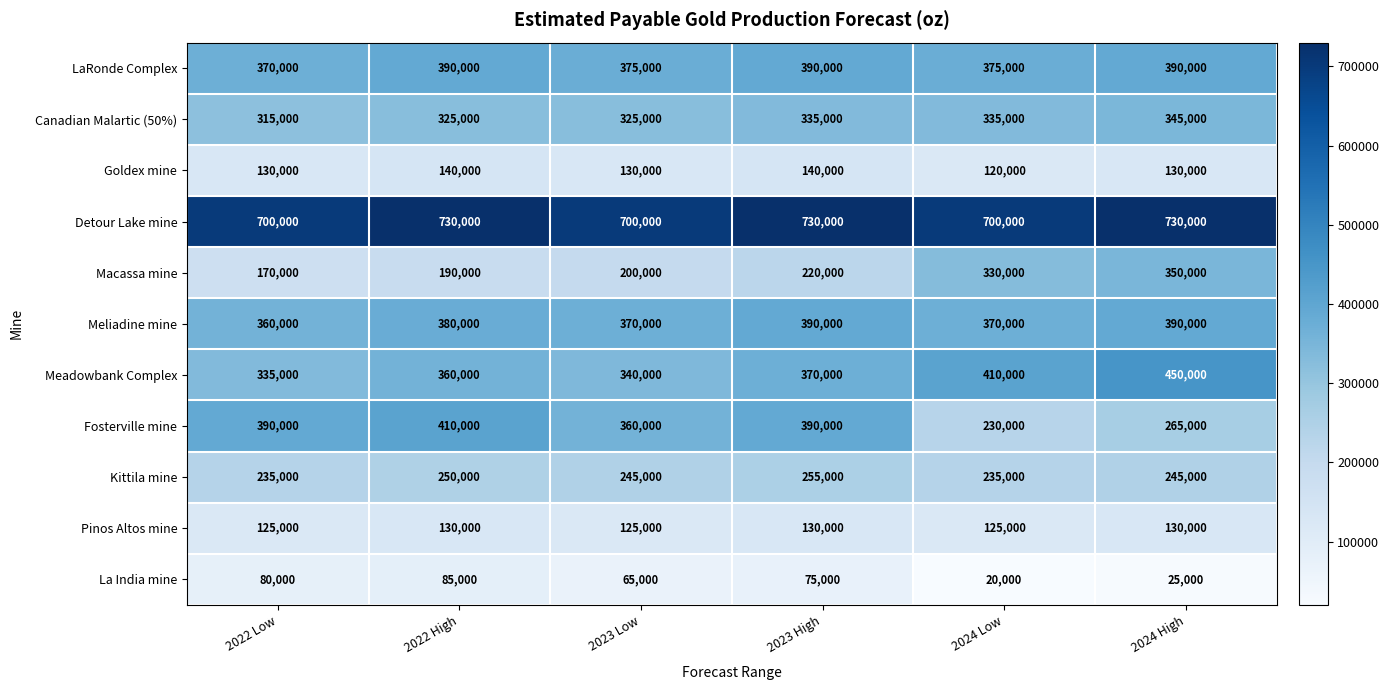

Count the number of categories in the chart.

6